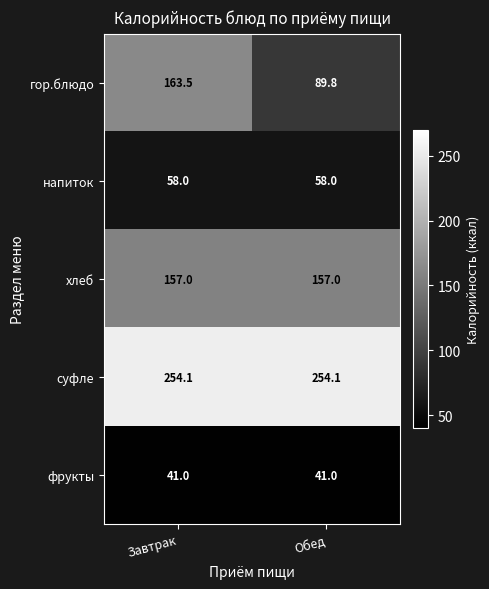

Reading left to right, list all the values displayed in this chart.

гор.блюдо: Завтрак=163.5	Обед=89.8
напиток: Завтрак=58.0	Обед=58.0
хлеб: Завтрак=157.0	Обед=157.0
суфле: Завтрак=254.1	Обед=254.1
фрукты: Завтрак=41.0	Обед=41.0